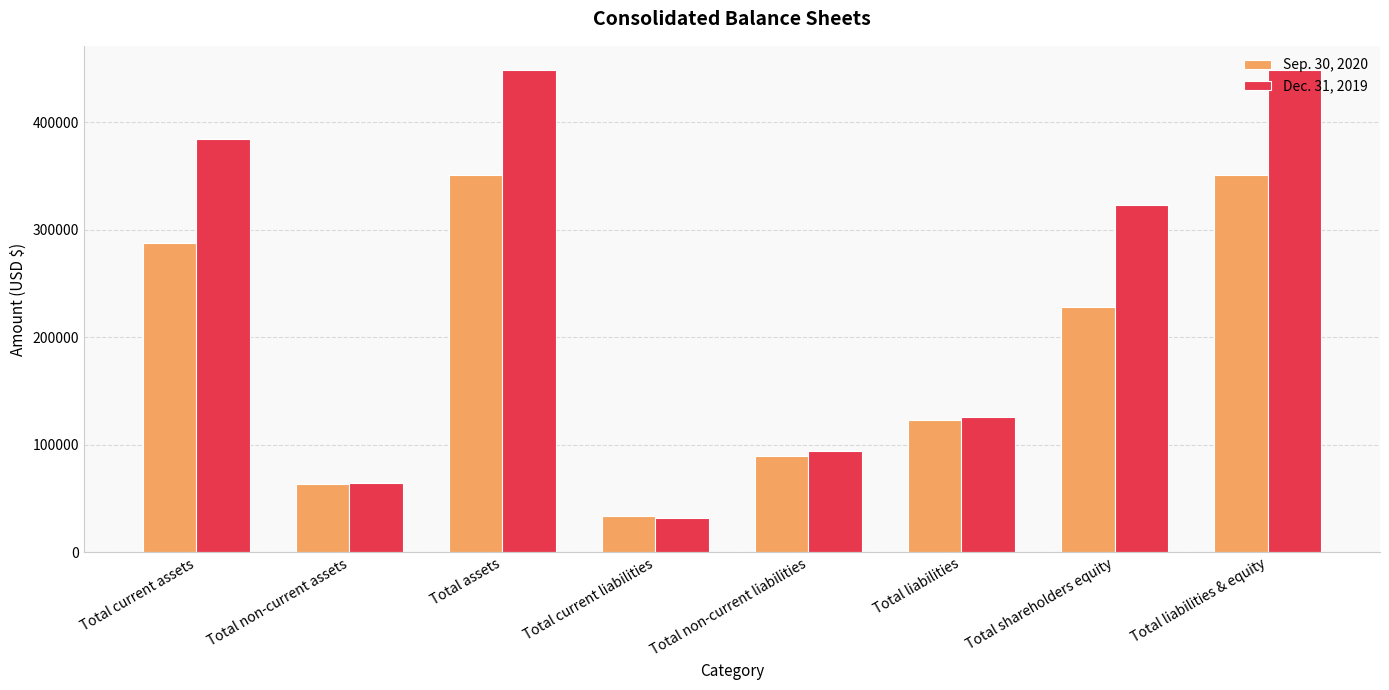

What is the sum of all Sep. 30, 2020 values?

1524642